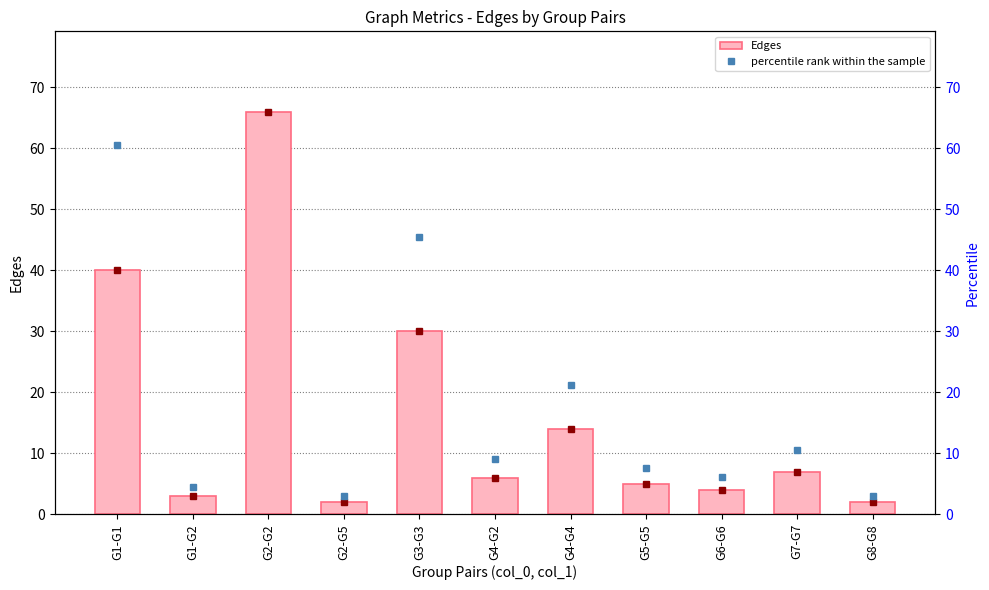

Rank the categories by Edges value from lowest to highest.

G2-G5, G8-G8, G1-G2, G6-G6, G5-G5, G4-G2, G7-G7, G4-G4, G3-G3, G1-G1, G2-G2